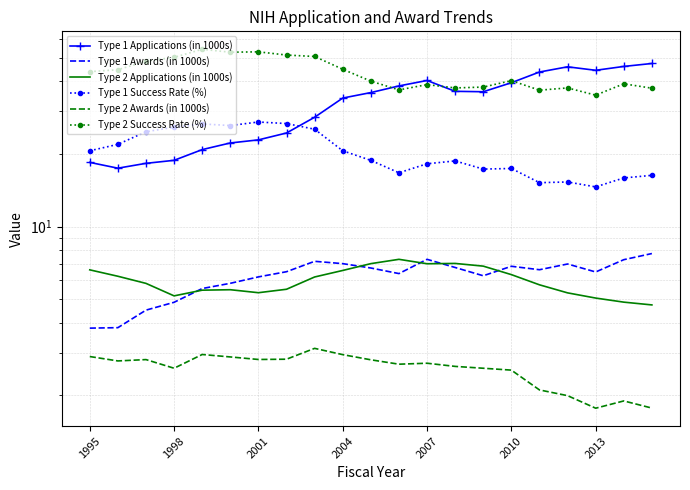

What is the difference between the maximum and minimum values in the Type 2 Applications (in 1000s) series?

2.6